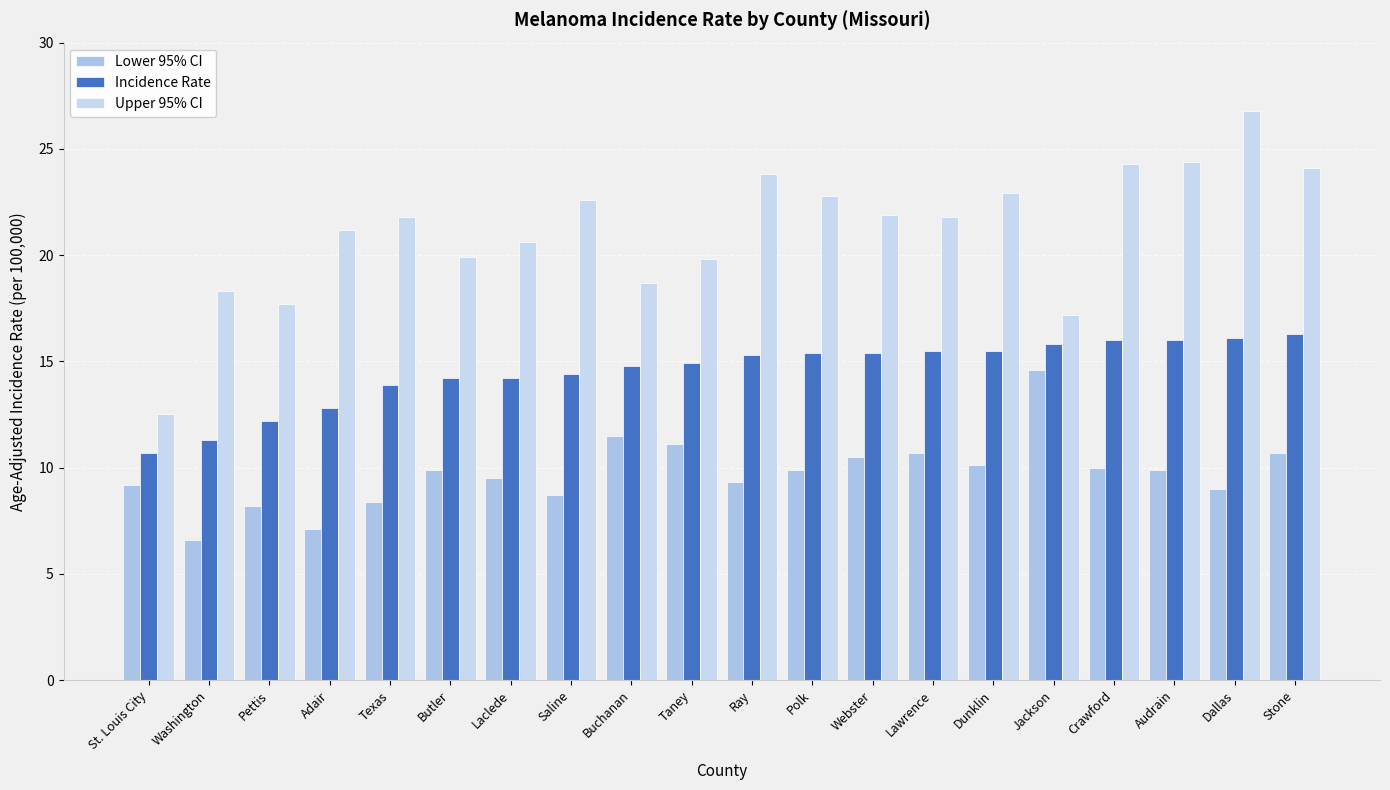

List the series in order of their peak value, highest first.

Upper 95% CI, Incidence Rate, Lower 95% CI